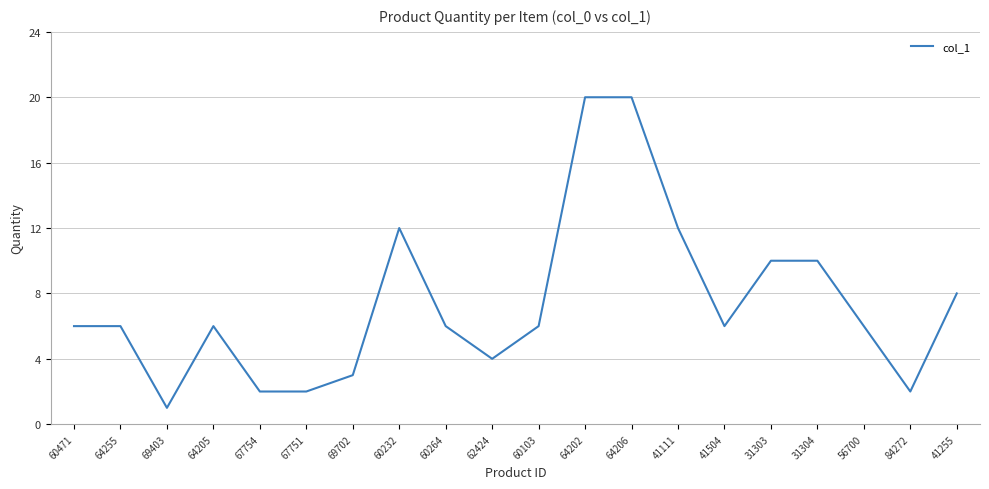

Is it true that the value at 67751 is 1?

False